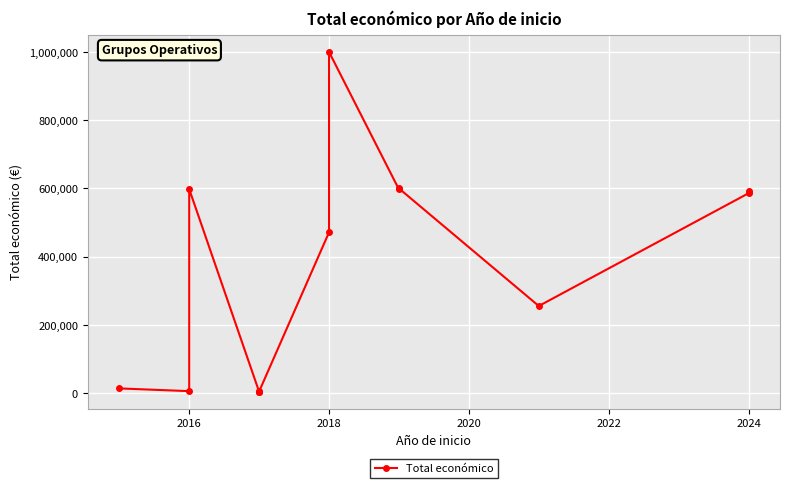

What is the difference between the maximum and minimum values?

995672